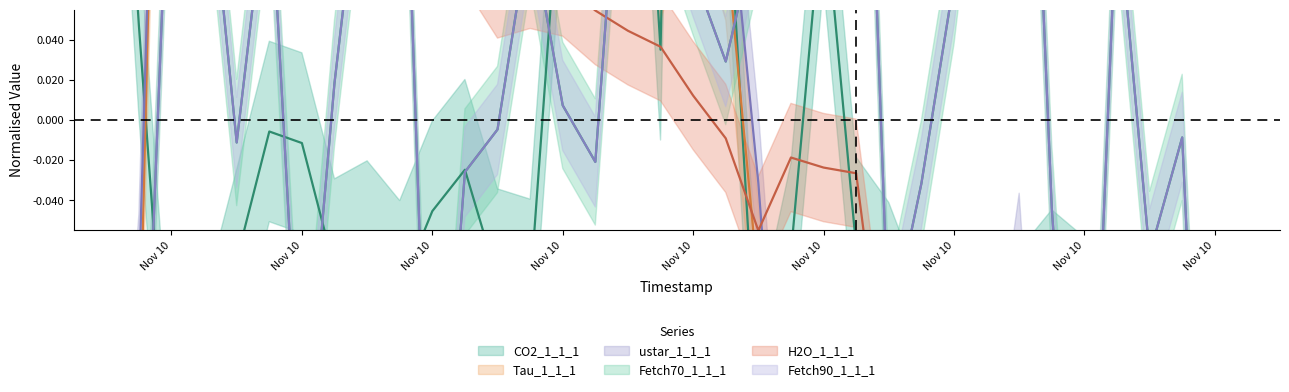

Which has a higher value, 201811101700 or 201811101330?

201811101330